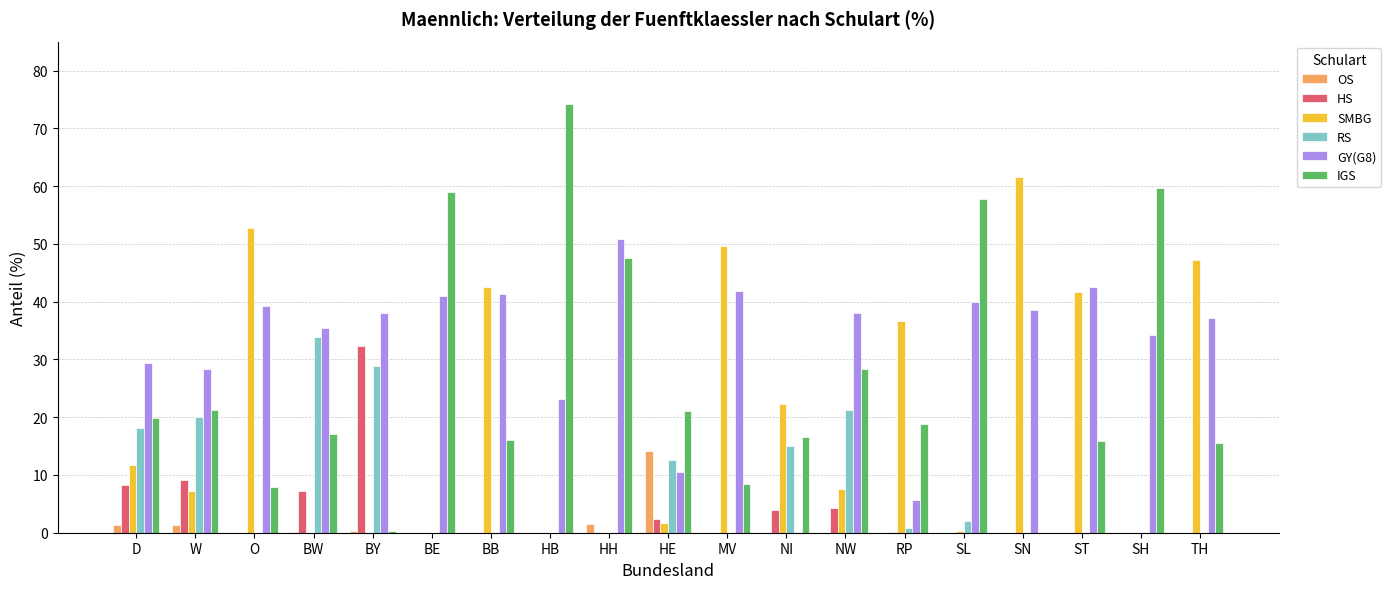

Is the value of IGS at HB greater than the value of SMBG at NI?

Yes